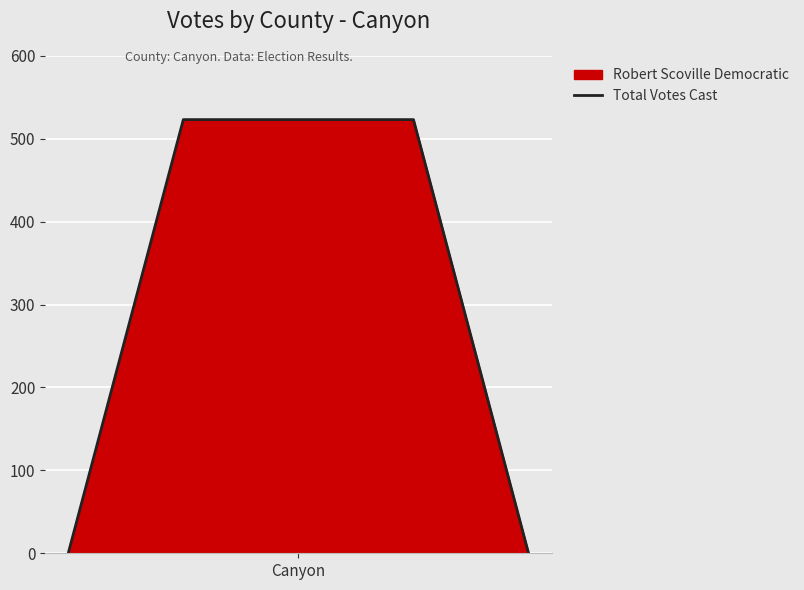

What is the difference between the maximum and second lowest values?

523